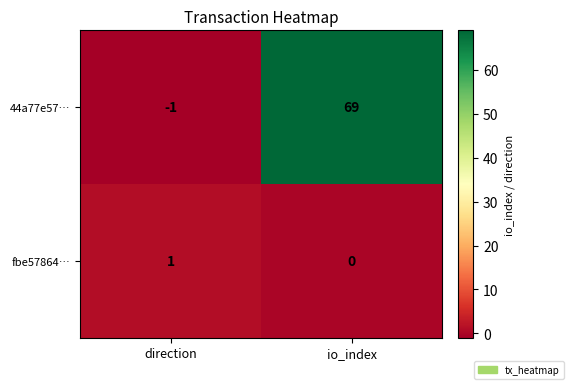

What is the difference between the 44a77e57… values at direction and io_index?

70